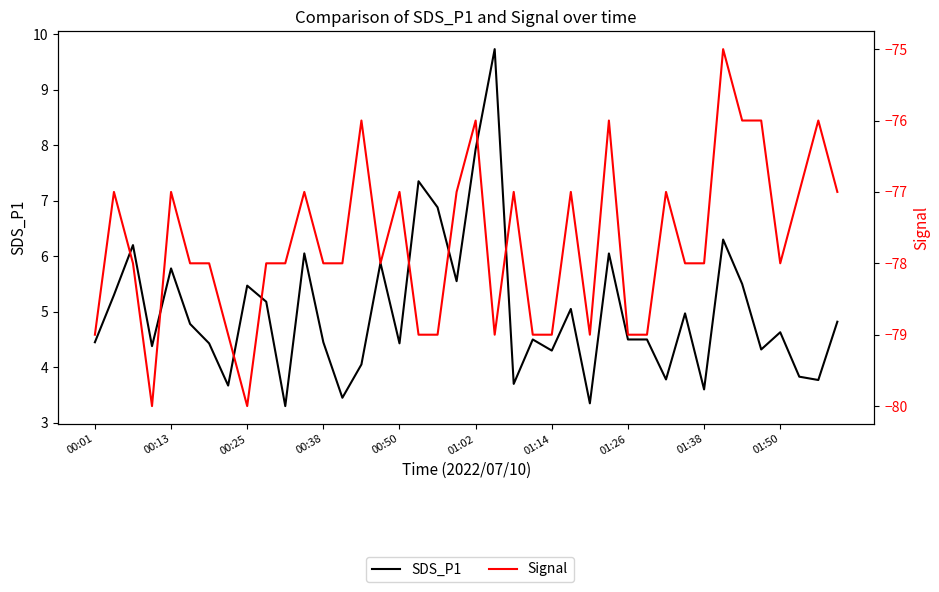

What is the approximate value of Signal at 01:26?

-79.0